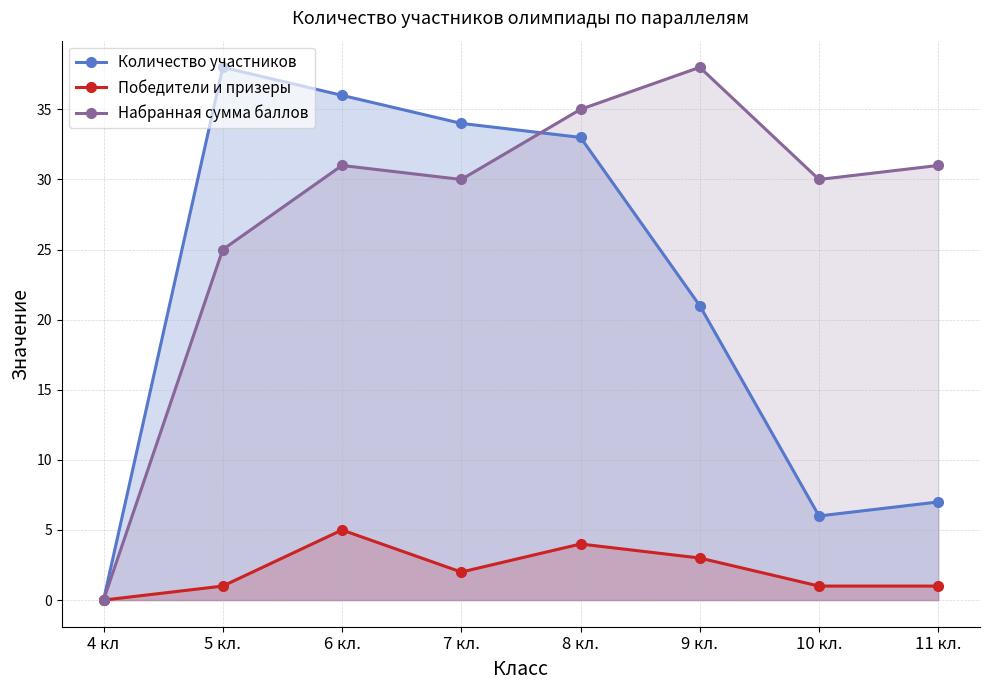

The value of Победители и призеры at 5 кл. is 1. True or false?

True